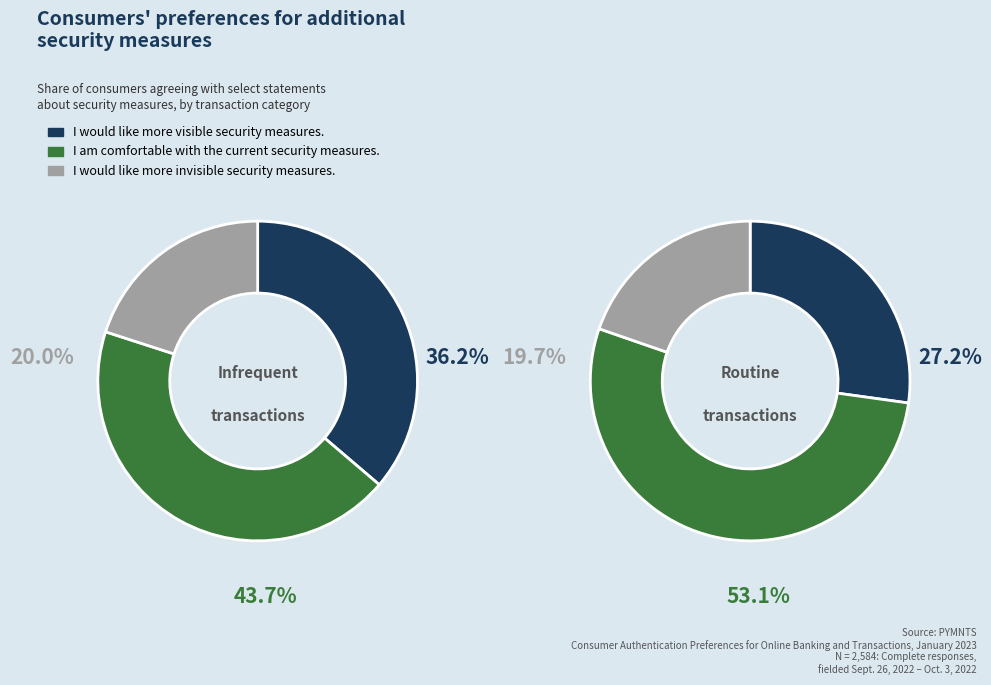

Does any single category account for the majority?

Yes